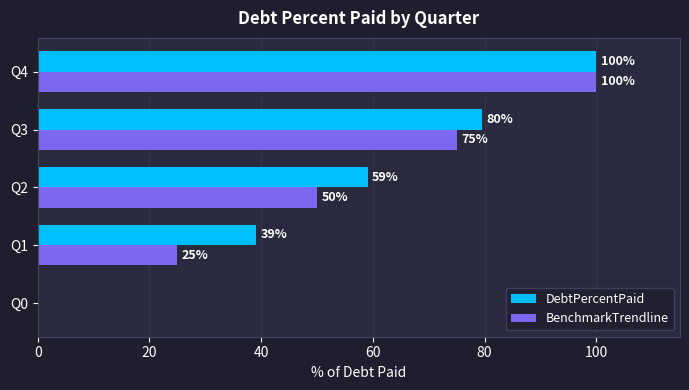

Between Q2 and Q3, which series saw the biggest shift?

BenchmarkTrendline